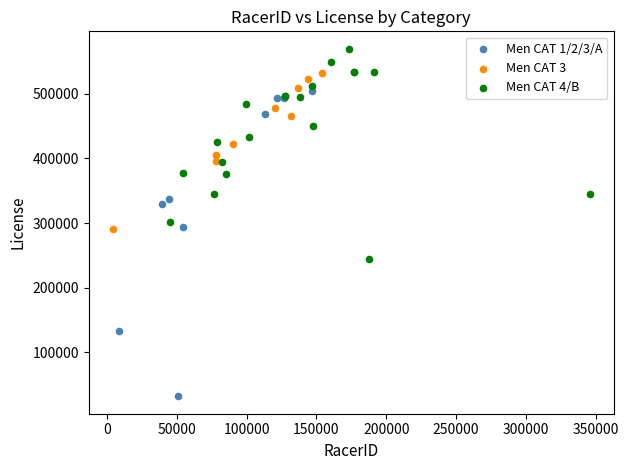

Which series contains the highest Y value?

Men CAT 4/B